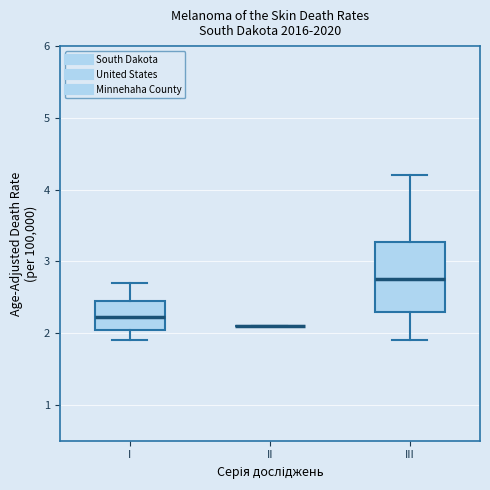

Where is the upper edge of the box for I on the y-axis? The values are not printed on the chart, so give them approximately, as read against the axis.

2.5